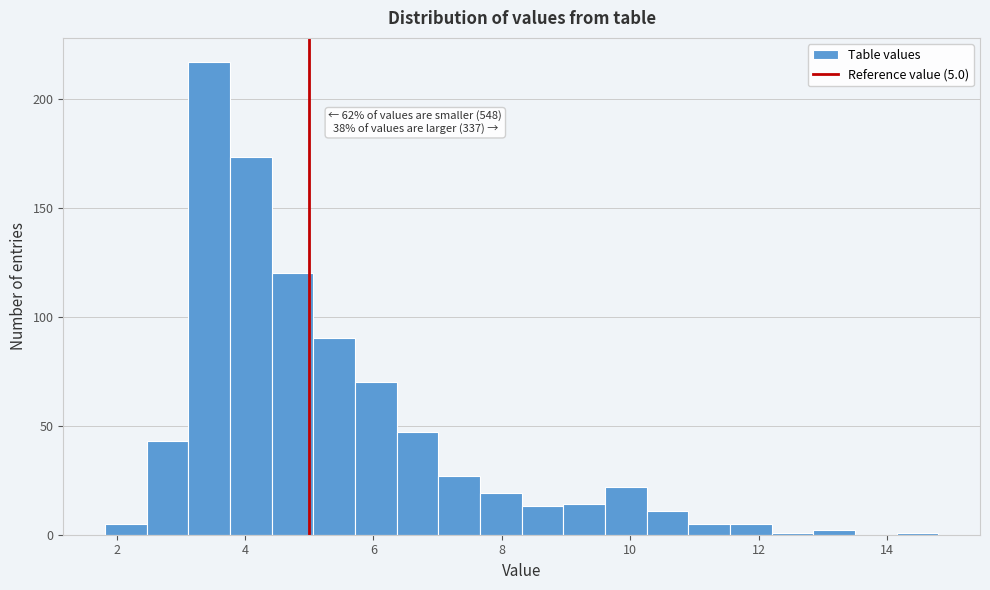

Read against the x-axis, roughly where is the centre of the tallest bar?

3.4